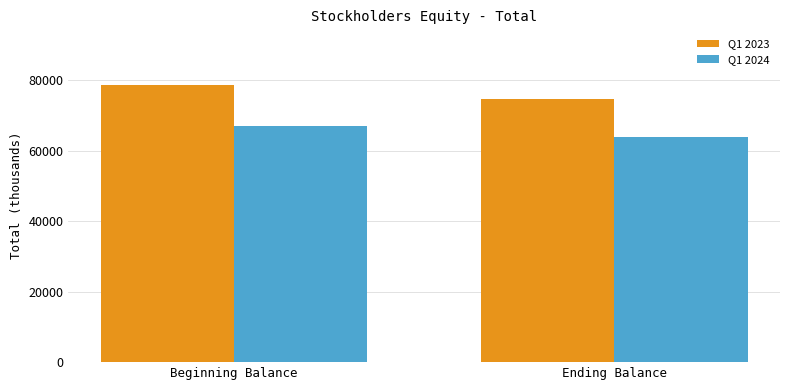

What is the difference between the highest and lowest values at Ending Balance?

10827